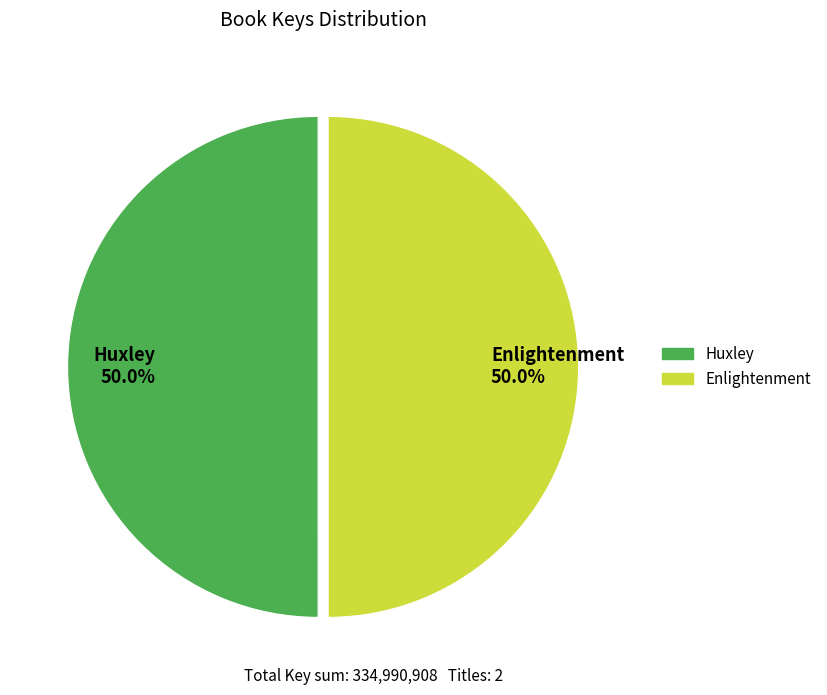

The Enlightenment slice represents 50% of the pie. True or false?

True